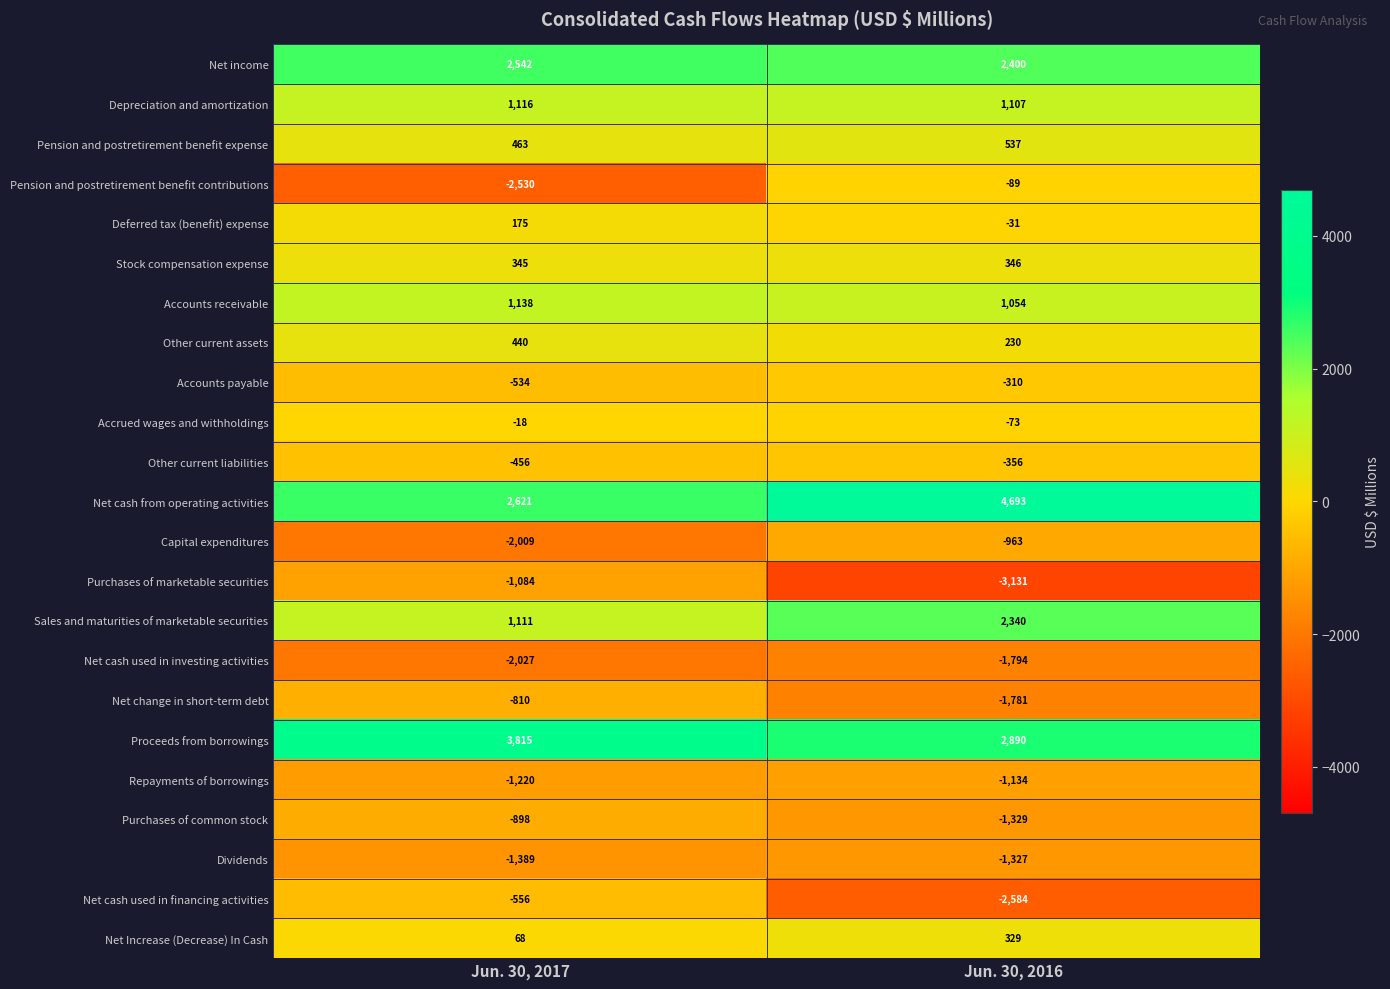

What is the total value across all series at Jun. 30, 2016?

1024